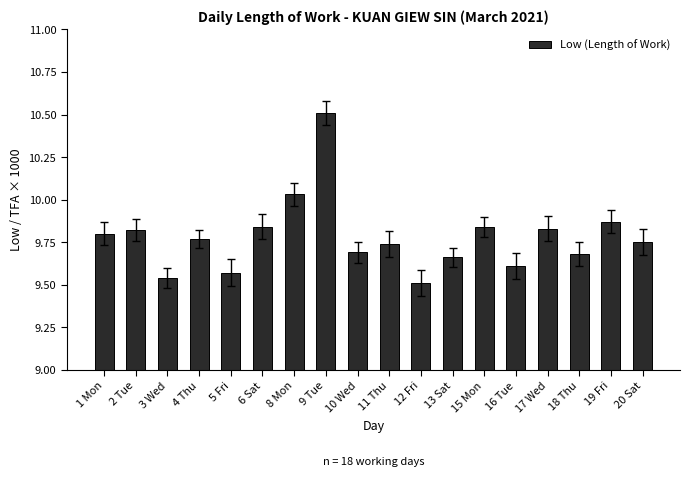

What is the average value?

9.8